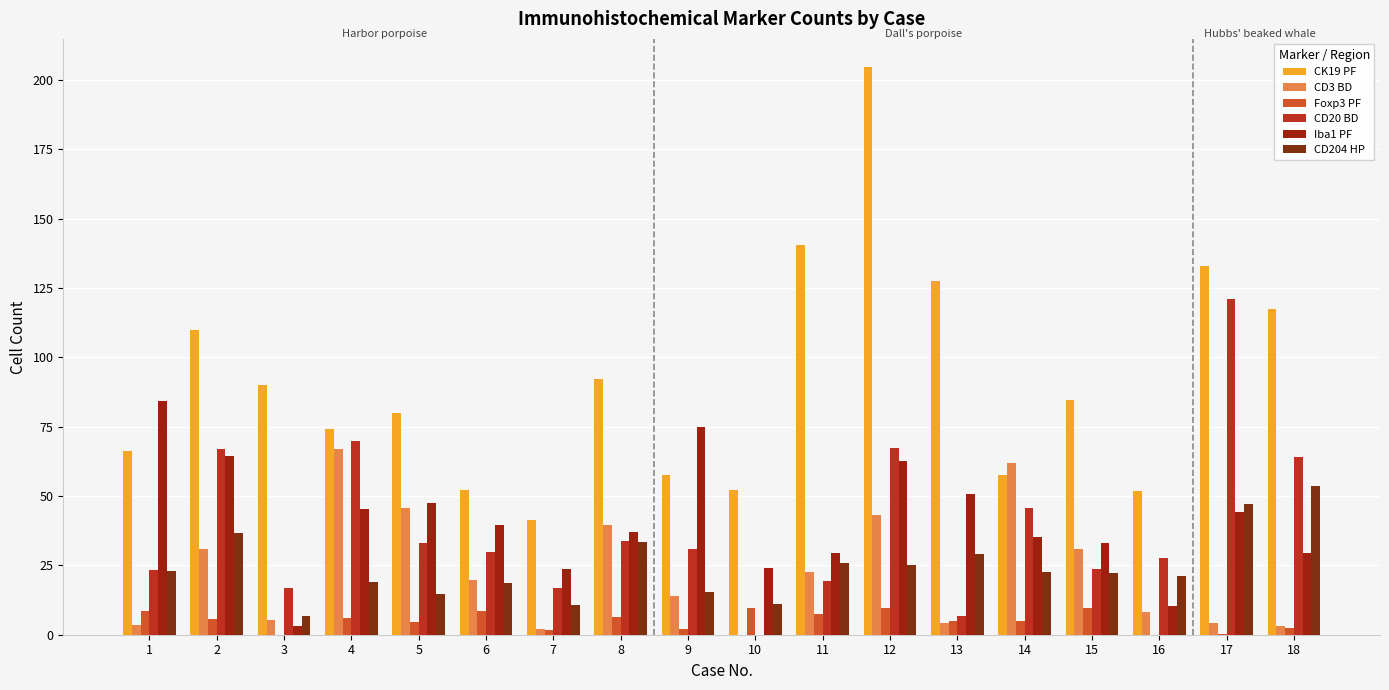

Is it true that CD3 BD equals 45.8 at 5?

True